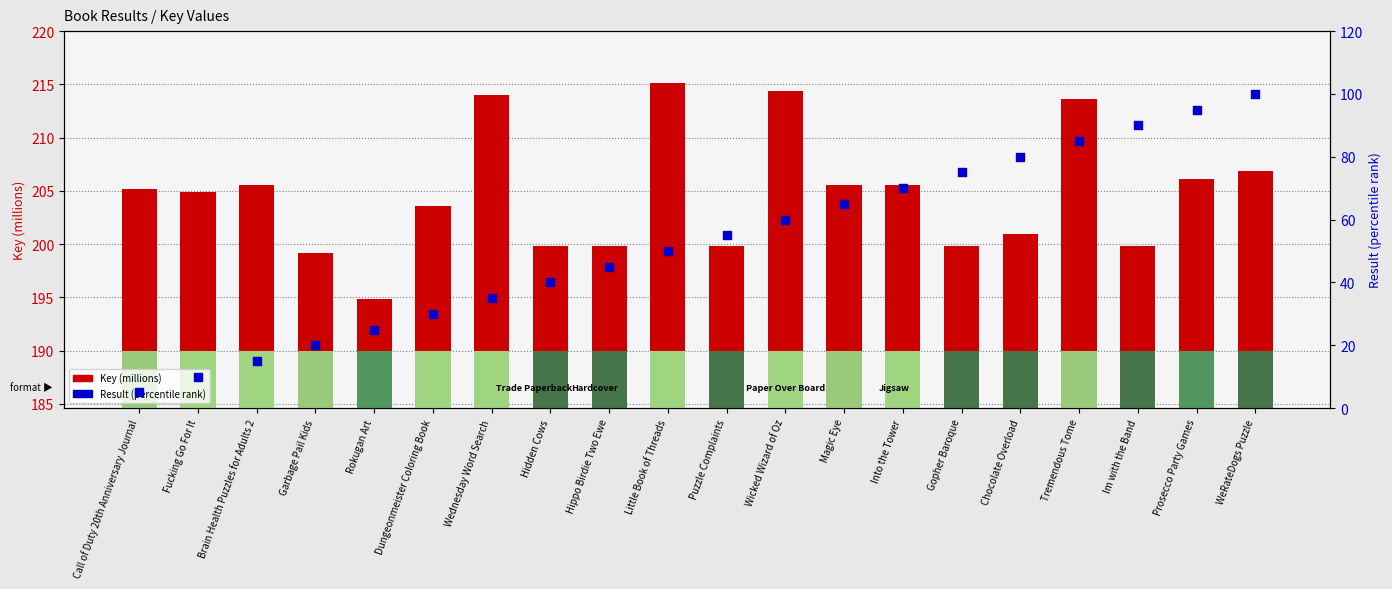

Which series reaches the maximum Y coordinate?

Key (millions)